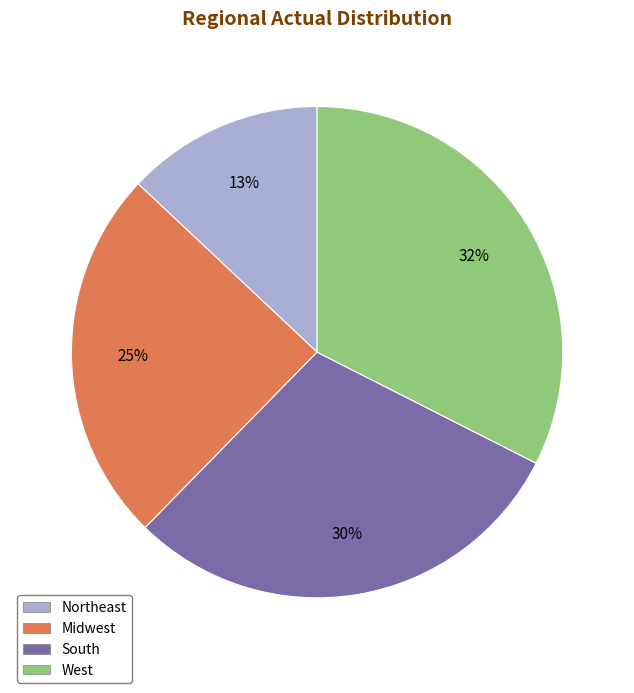

Which category has the smallest portion of the pie?

Northeast